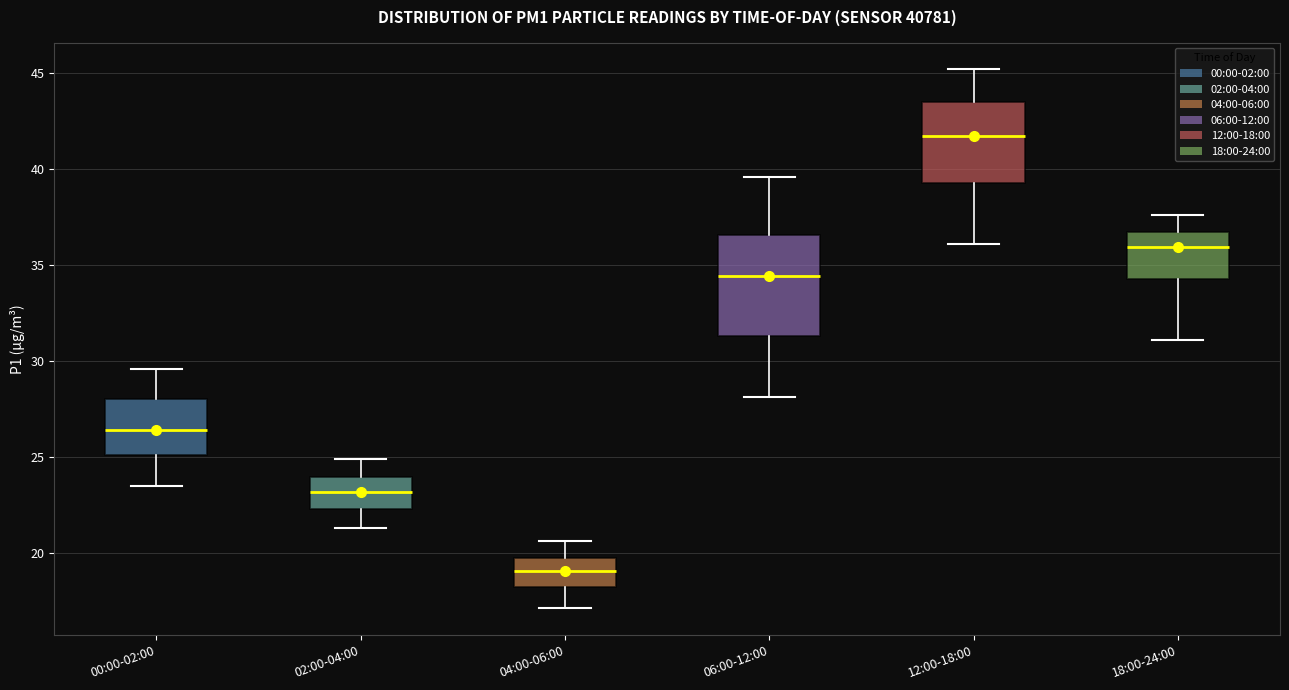

Reading left to right, transcribe this box plot: for each box, give where its median line is, the range the box spans, and where its two whiskers end, as read against the y-axis. The values are not printed on the chart, so give them approximately, as read against the axis.

00:00-02:00: median 26.5, box 25.0 to 28.0, whiskers 23.5 to 29.5
02:00-04:00: median 23.0, box 22.5 to 24.0, whiskers 21.5 to 25.0
04:00-06:00: median 19.0, box 18.0 to 19.5, whiskers 17.0 to 20.5
06:00-12:00: median 34.5, box 31.5 to 36.5, whiskers 28.0 to 39.5
12:00-18:00: median 42.0, box 39.5 to 43.5, whiskers 36.0 to 45.0
18:00-24:00: median 36.0, box 34.5 to 36.5, whiskers 31.0 to 37.5